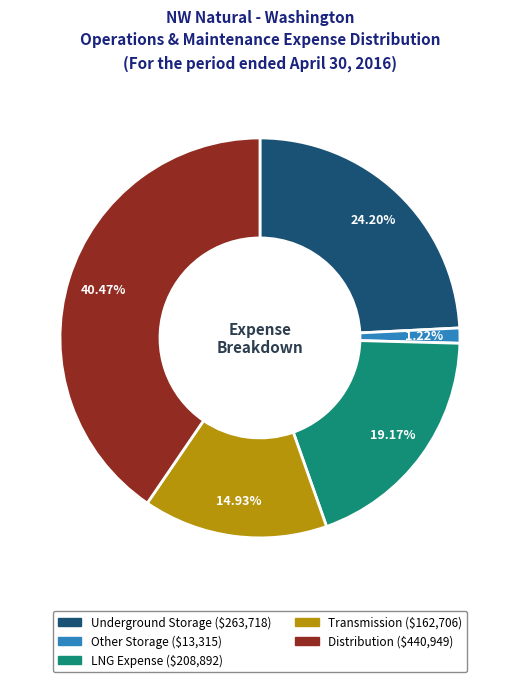

Which category has the biggest portion of the pie?

Distribution